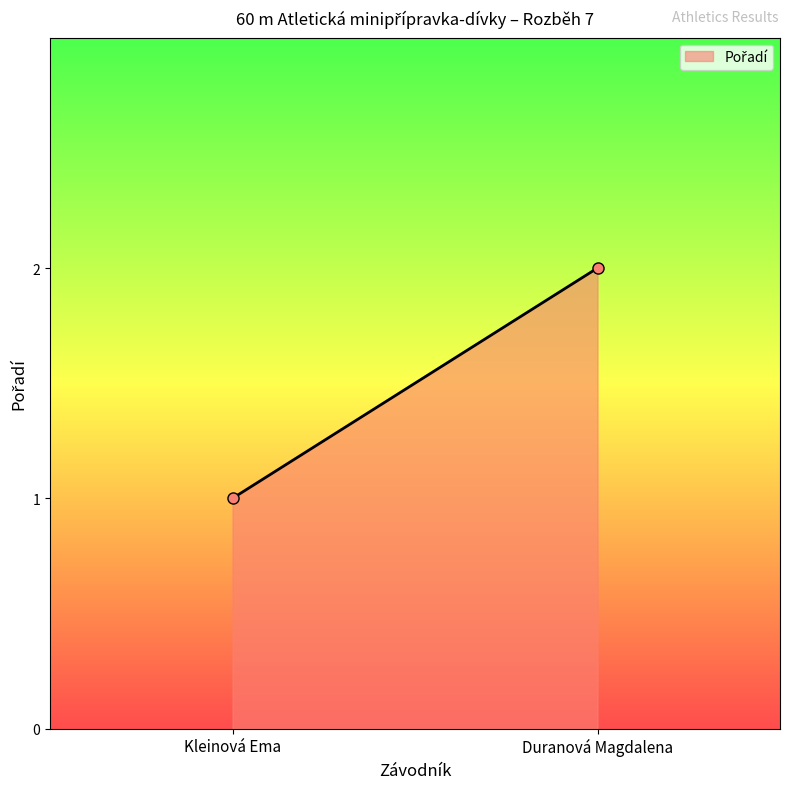

What is the minimum value shown in the chart?

1